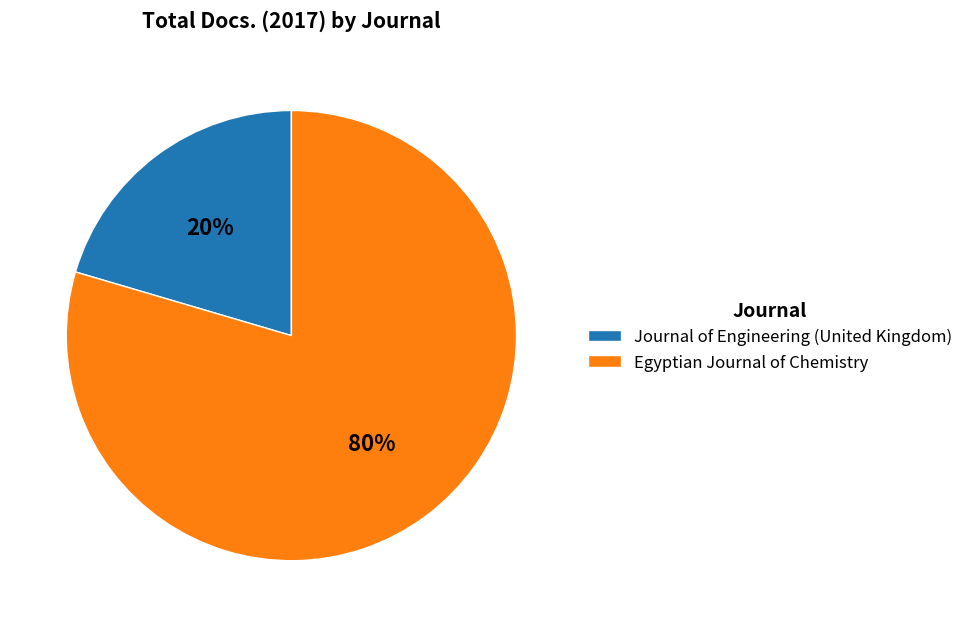

To the nearest percent, what is the average slice percentage?

50%